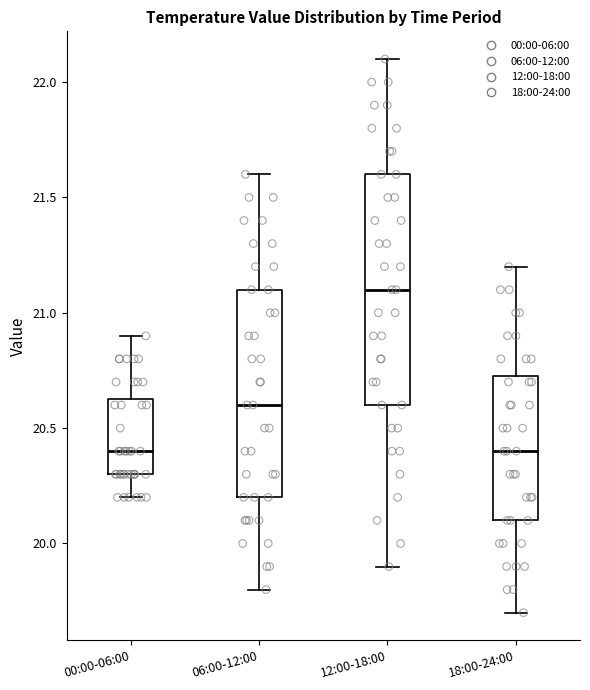

Reading left to right, read every box against the y-axis: the position of its median line, the range the box covers, and the ends of its whiskers. The values are not printed on the chart, so give them approximately, as read against the axis.

00:00-06:00: median 20.40, box 20.30 to 20.65, whiskers 20.20 to 20.90
06:00-12:00: median 20.60, box 20.20 to 21.10, whiskers 19.80 to 21.60
12:00-18:00: median 21.10, box 20.60 to 21.60, whiskers 19.90 to 22.10
18:00-24:00: median 20.40, box 20.10 to 20.75, whiskers 19.70 to 21.20